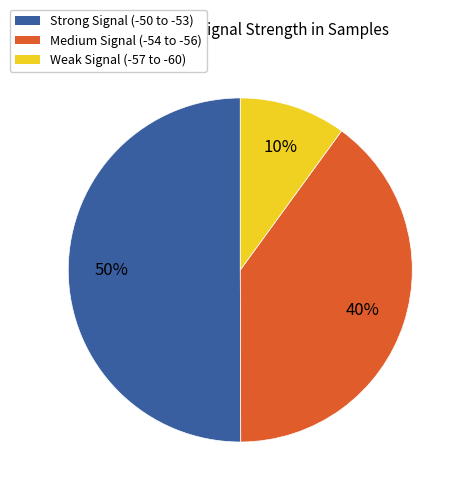

To the nearest percent, what is the average slice percentage?

33%